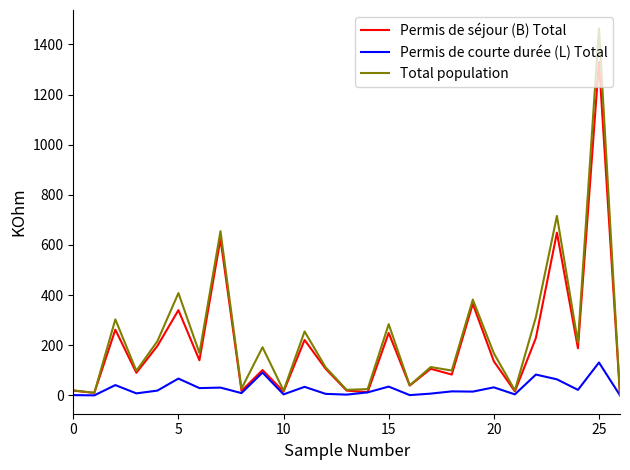

Which series has the largest range (max minus min)?

Total population